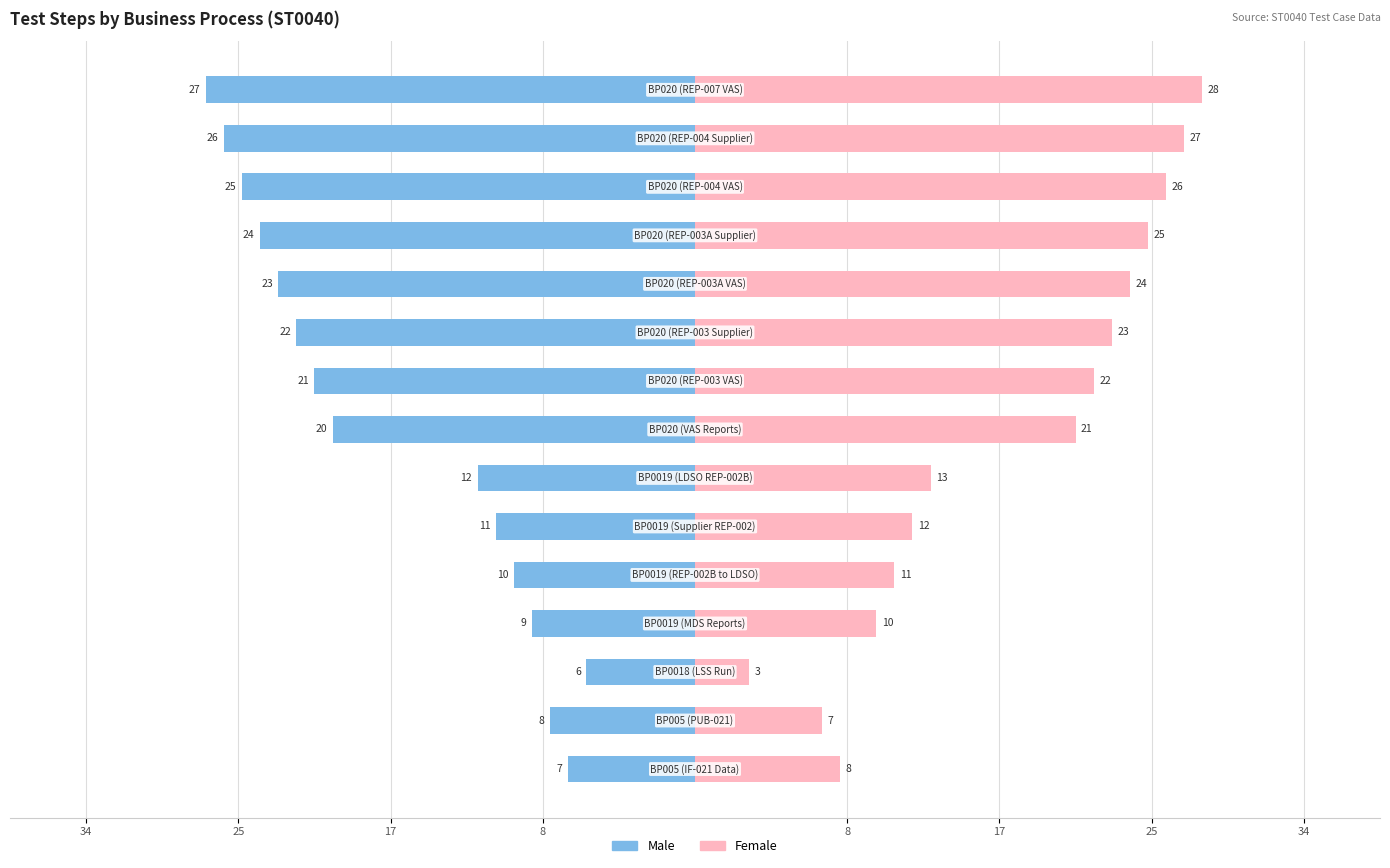

The Female series shows 13 at 10. True or false?

False